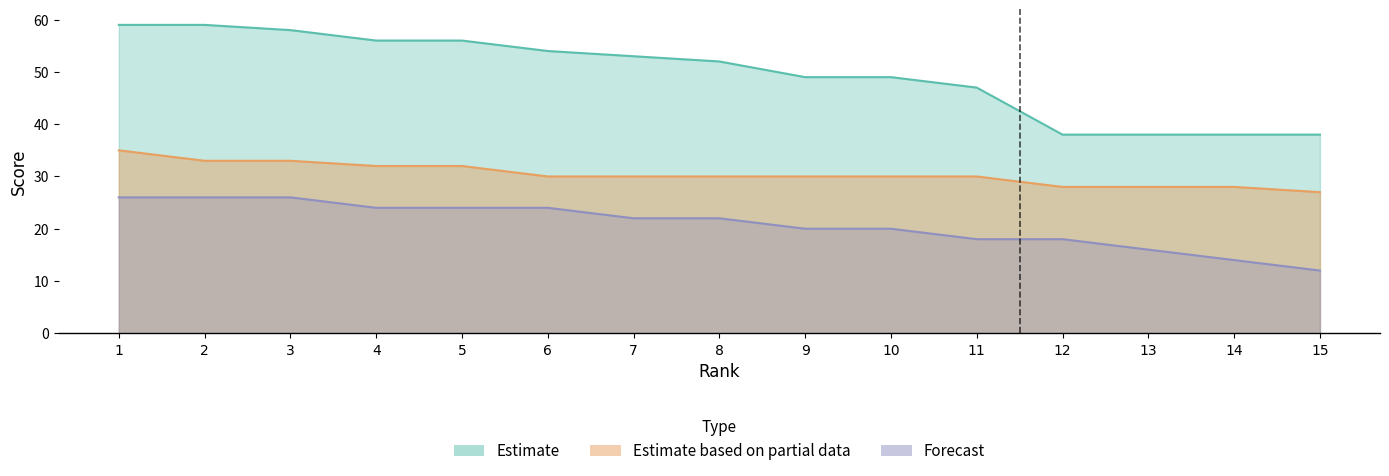

At which category is the sum across all series the highest?

1